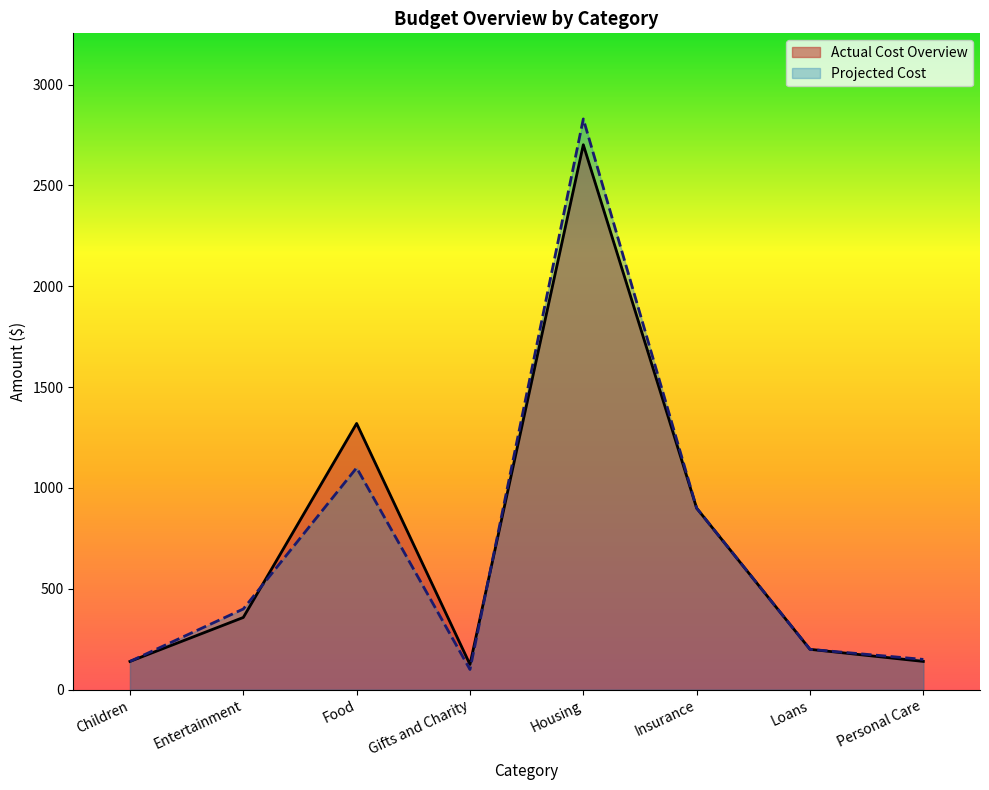

How many interior local peaks does the Actual Cost series have?

2